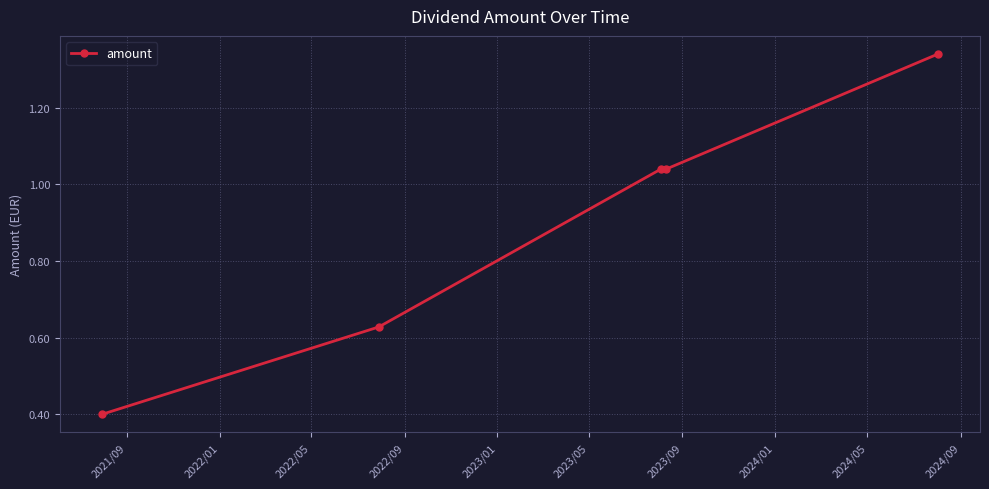

What is the smallest value displayed?

0.4